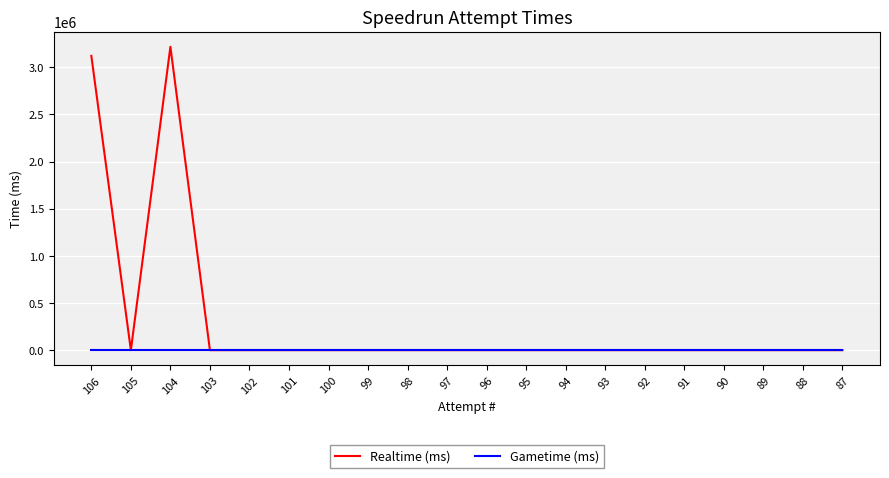

At which category is the sum across all series the highest?

104